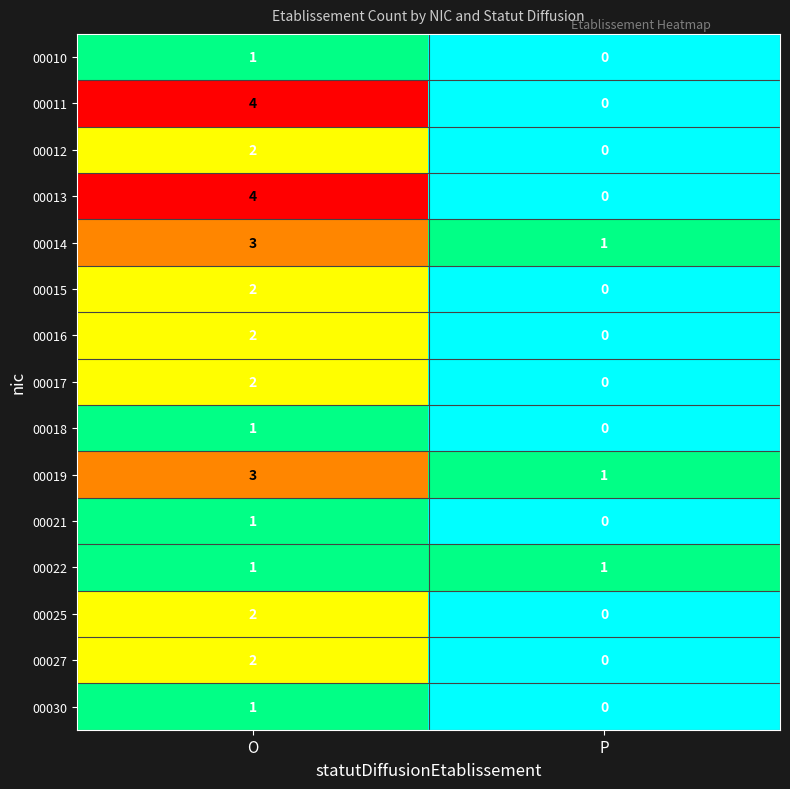

Reading left to right, extract all data points from this chart.

00010: O=1	P=0
00011: O=4	P=0
00012: O=2	P=0
00013: O=4	P=0
00014: O=3	P=1
00015: O=2	P=0
00016: O=2	P=0
00017: O=2	P=0
00018: O=1	P=0
00019: O=3	P=1
00021: O=1	P=0
00022: O=1	P=1
00025: O=2	P=0
00027: O=2	P=0
00030: O=1	P=0